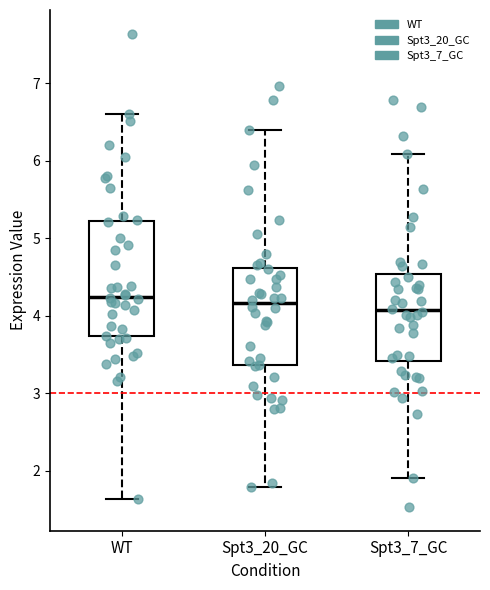

Where is the upper edge of the box for Spt3_20_GC on the y-axis? The values are not printed on the chart, so give them approximately, as read against the axis.

4.6